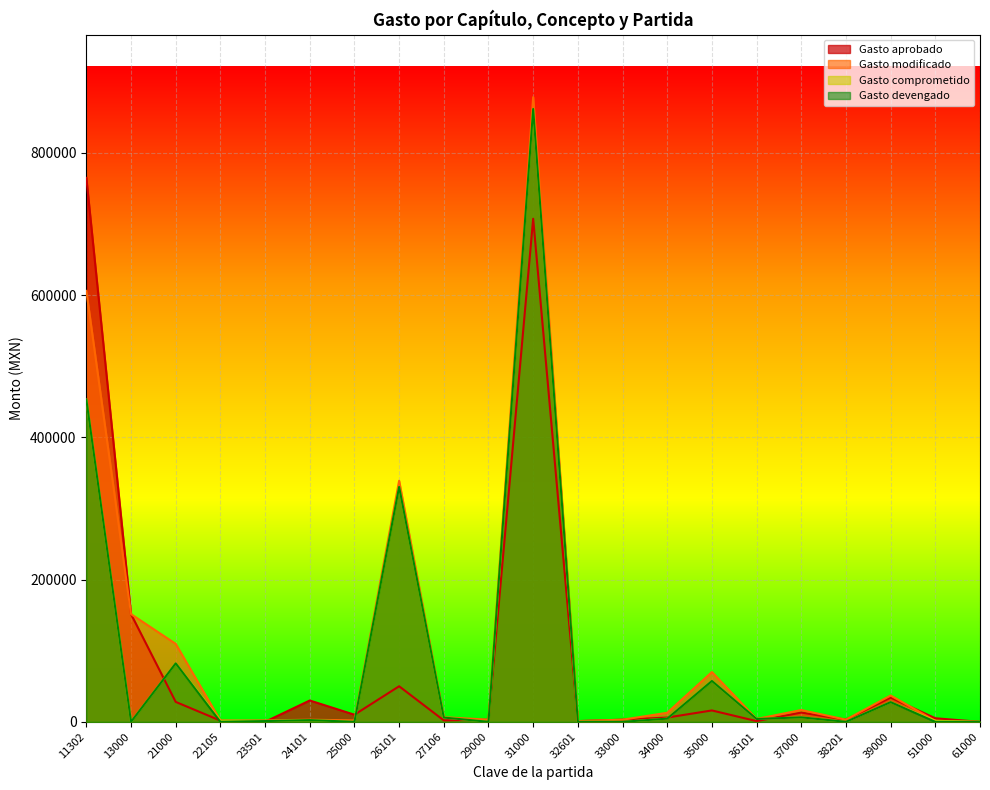

Which series ends up on top after the final intersection of Gasto modificado and Gasto aprobado?

Gasto aprobado